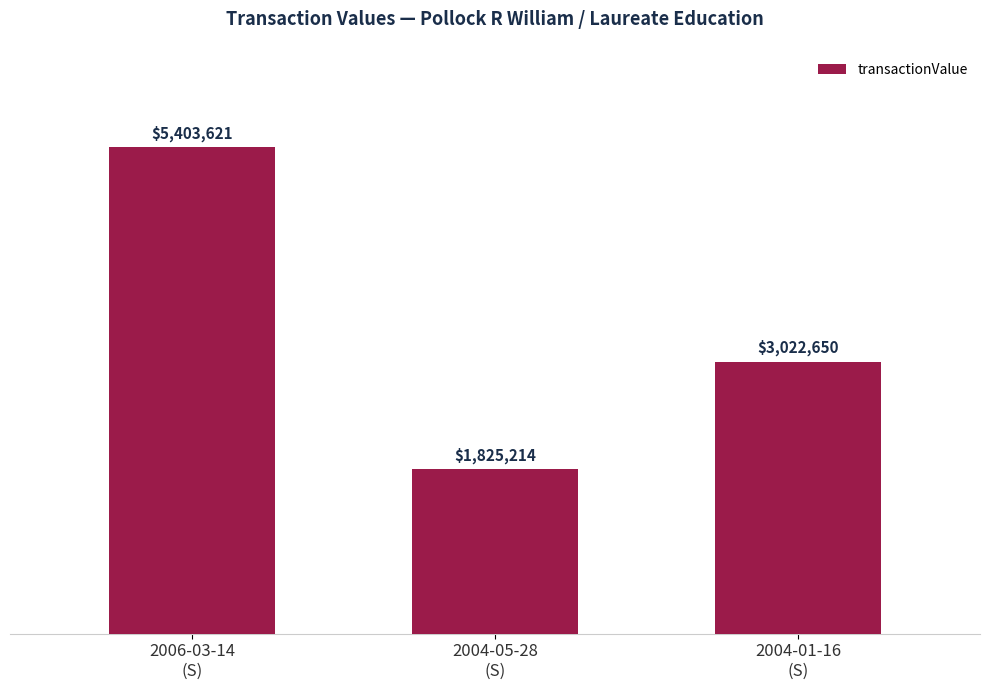

True or false: the data shows 5403621 at 2006-03-14
(S).

True